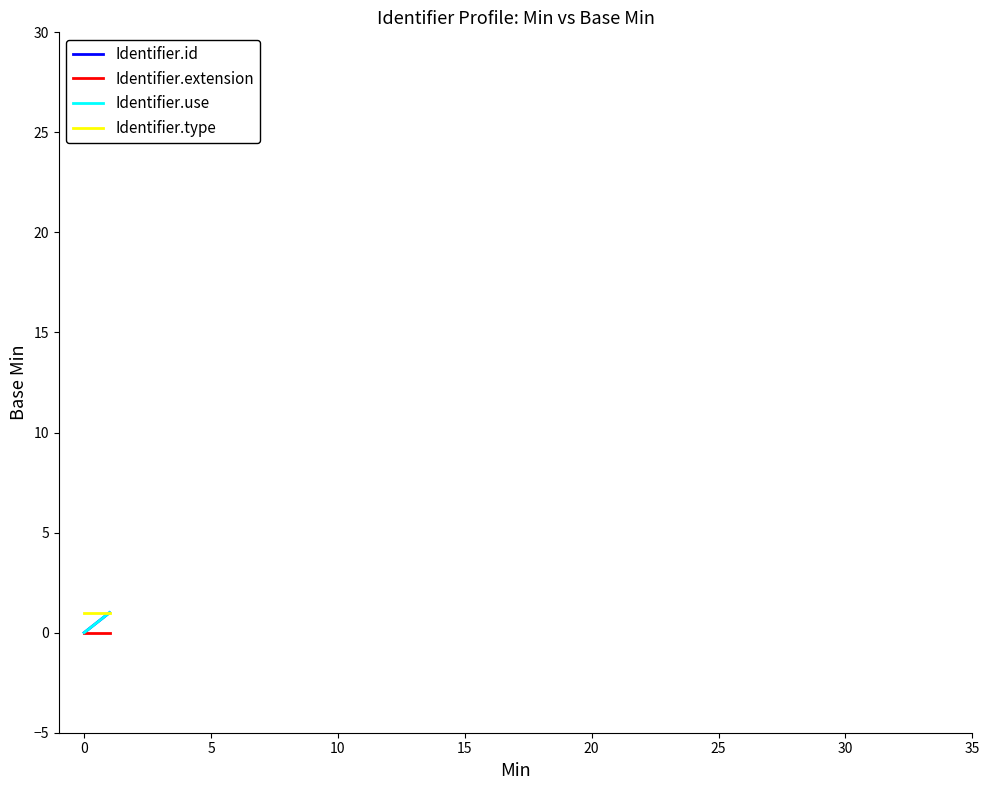

At how many categories does at least one series exceed 0?

2